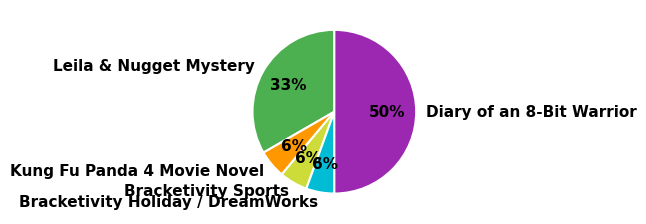

Is Kung Fu Panda 4 Movie Novel the majority of the pie?

No